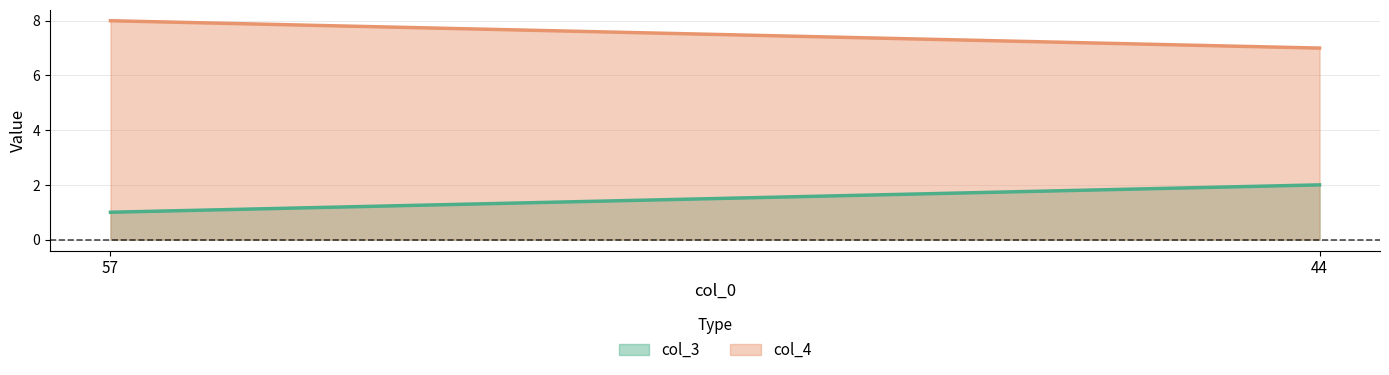

What is the sum of all col_4 line values?

15